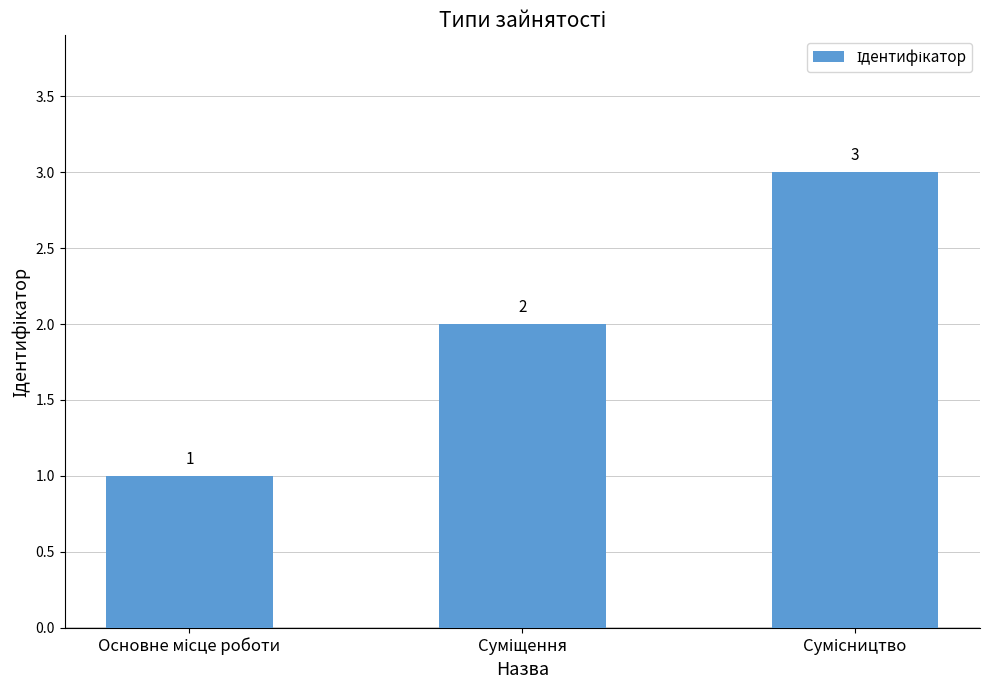

Count the values in the range 1 to 3.

3